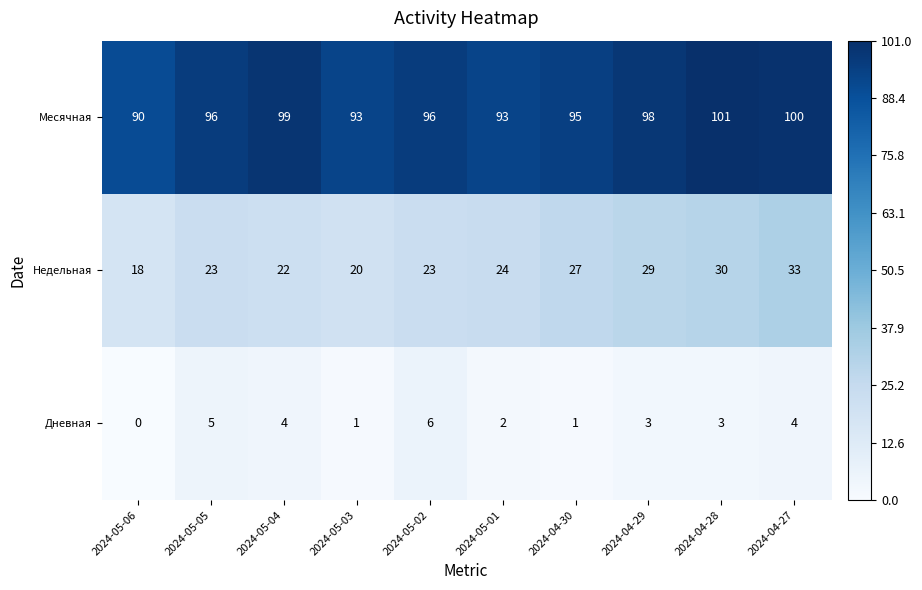

Reading right to left, what are all the values shown in this chart?

Месячная: 2024-04-27=100	2024-04-28=101	2024-04-29=98	2024-04-30=95	2024-05-01=93	2024-05-02=96	2024-05-03=93	2024-05-04=99	2024-05-05=96	2024-05-06=90
Недельная: 2024-04-27=33	2024-04-28=30	2024-04-29=29	2024-04-30=27	2024-05-01=24	2024-05-02=23	2024-05-03=20	2024-05-04=22	2024-05-05=23	2024-05-06=18
Дневная: 2024-04-27=4	2024-04-28=3	2024-04-29=3	2024-04-30=1	2024-05-01=2	2024-05-02=6	2024-05-03=1	2024-05-04=4	2024-05-05=5	2024-05-06=0